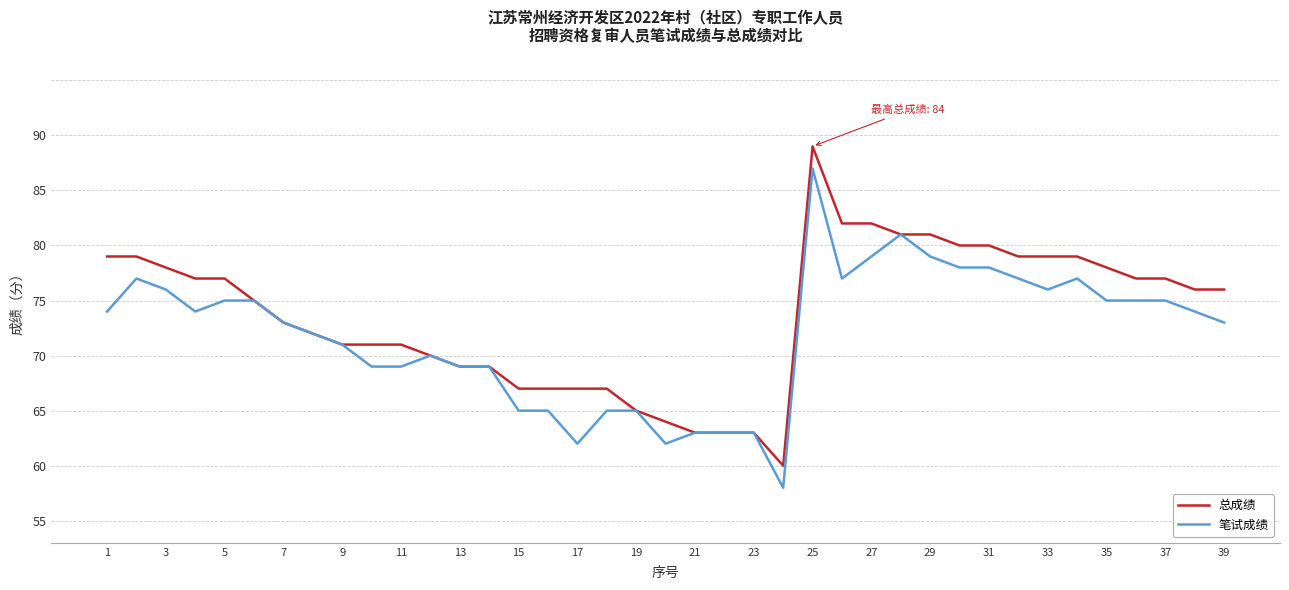

What is the difference between the maximum and minimum values in the 总成绩 series?

29